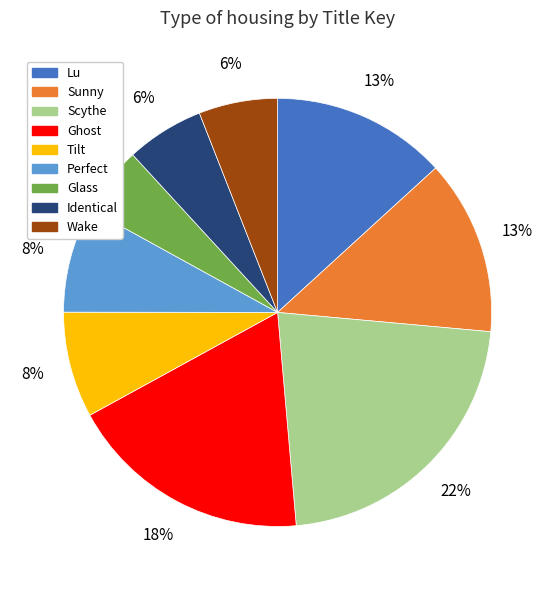

To the nearest percent, what is the combined percentage of Identical and Perfect?

14%